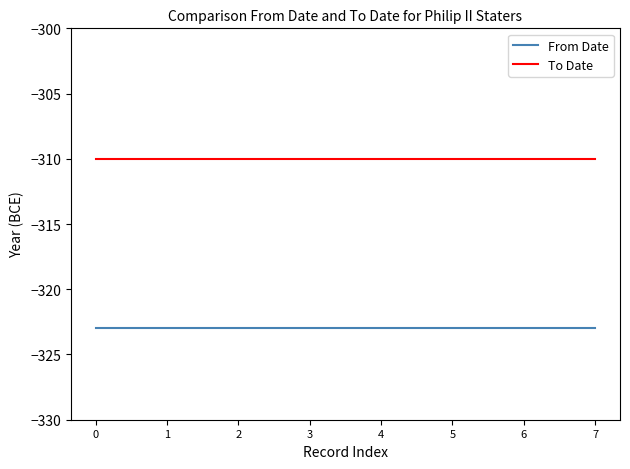

Rank the series by their maximum value, from lowest to highest.

From Date, To Date